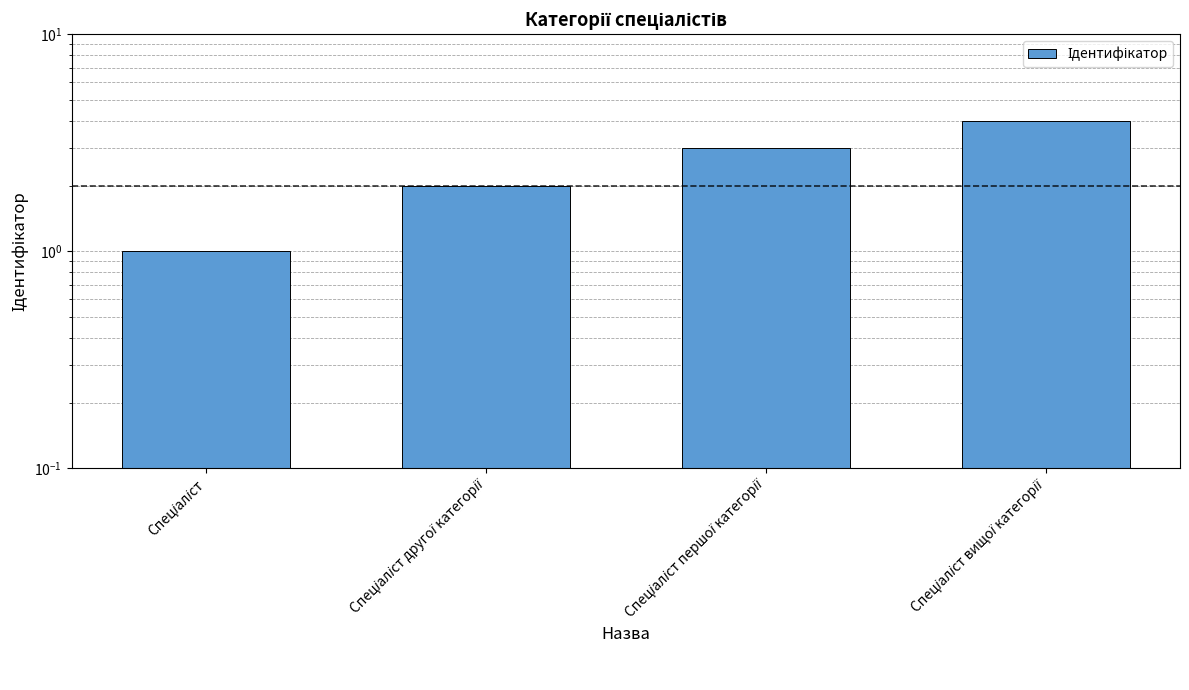

What is the label of the 4th bar from the right?

Спеціаліст